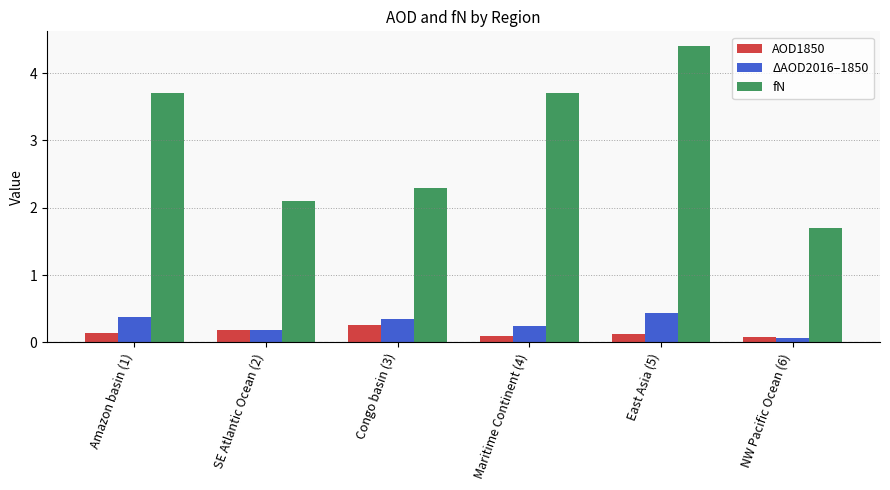

True or false: ΔAOD2016–1850 has a value of 0.2 at SE Atlantic Ocean (2).

True